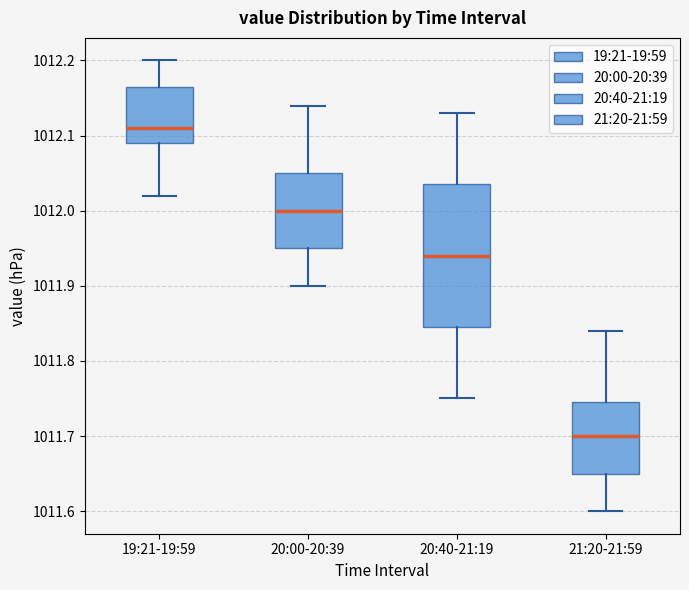

Reading left to right, read every box against the y-axis: the position of its median line, the range the box covers, and the ends of its whiskers. The values are not printed on the chart, so give them approximately, as read against the axis.

19:21-19:59: median 1012.11, box 1012.09 to 1012.17, whiskers 1012.02 to 1012.20
20:00-20:39: median 1012.00, box 1011.95 to 1012.05, whiskers 1011.90 to 1012.14
20:40-21:19: median 1011.94, box 1011.85 to 1012.04, whiskers 1011.75 to 1012.13
21:20-21:59: median 1011.70, box 1011.65 to 1011.75, whiskers 1011.60 to 1011.84